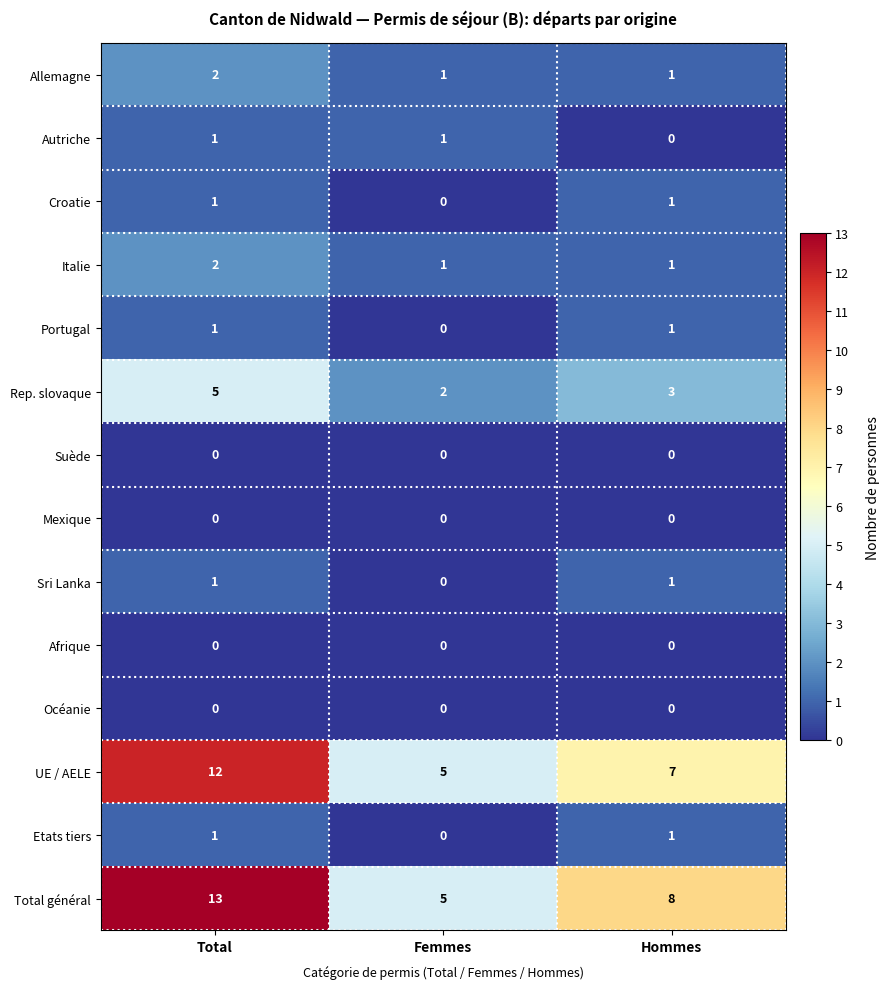

Which label corresponds to the largest value in the chart?

Total